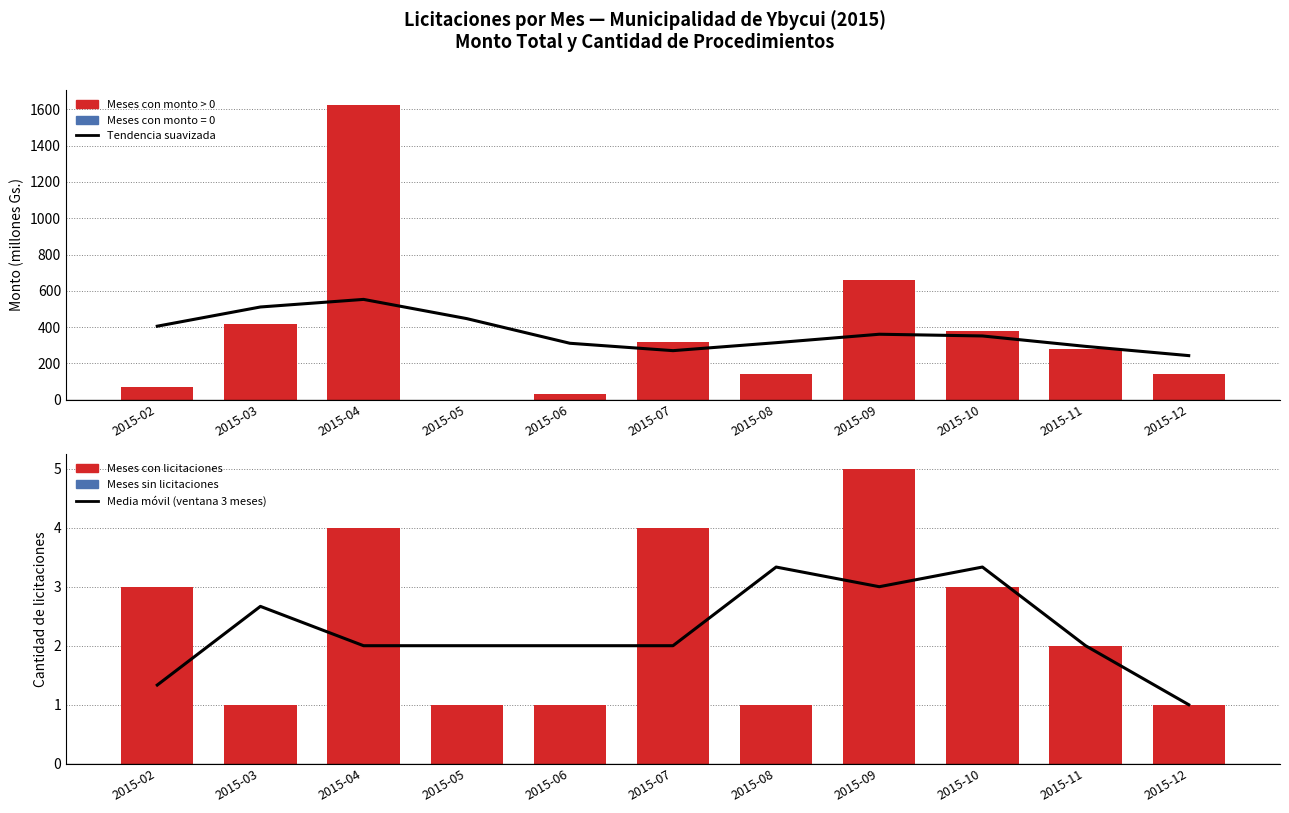

Which series has the largest total across all categories?

Monto total por mes (millones Gs.)